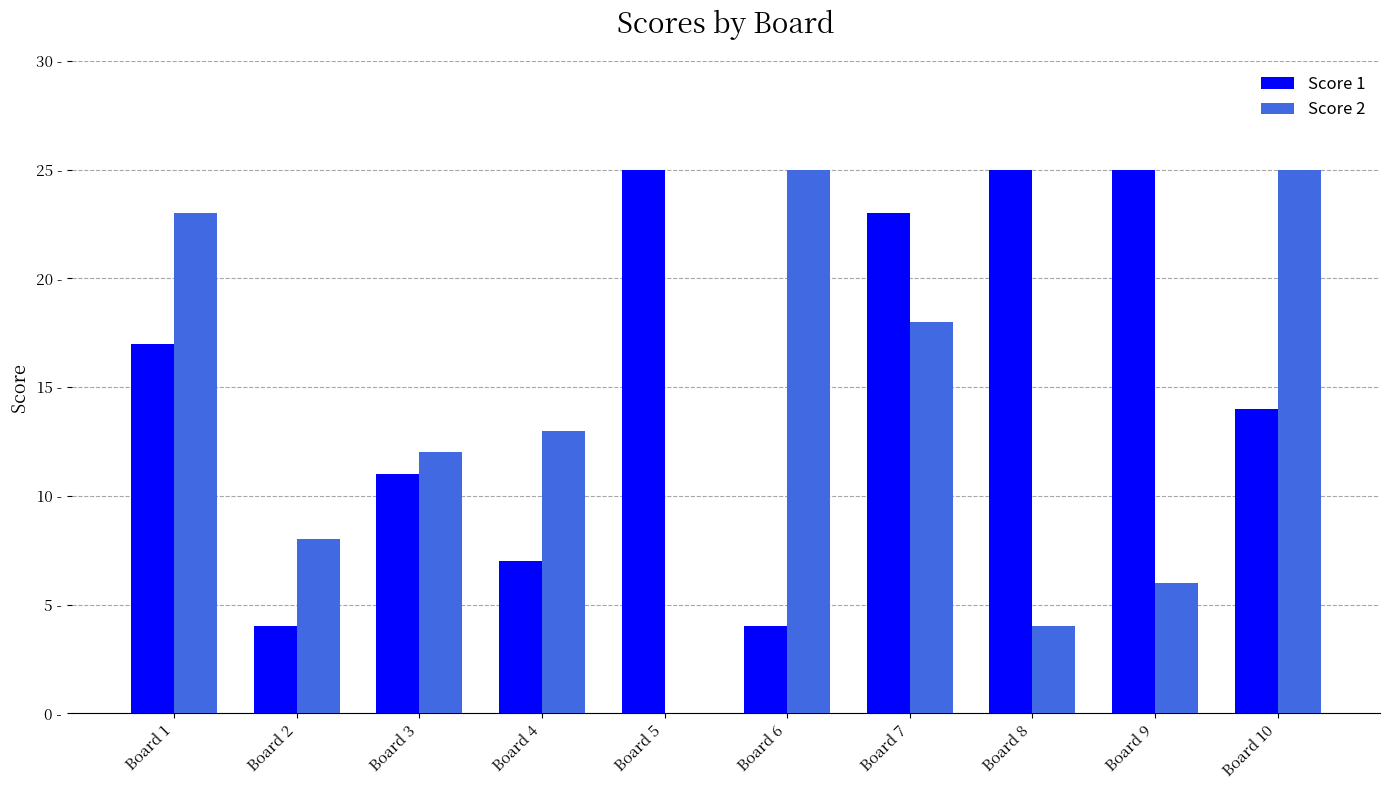

Are the bars grouped side by side (vs. stacked)?

Yes